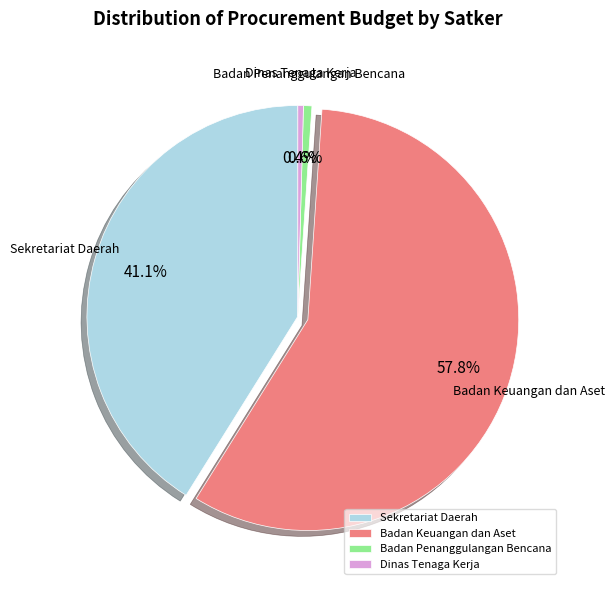

Which category has the biggest portion of the pie?

Badan Keuangan dan Aset